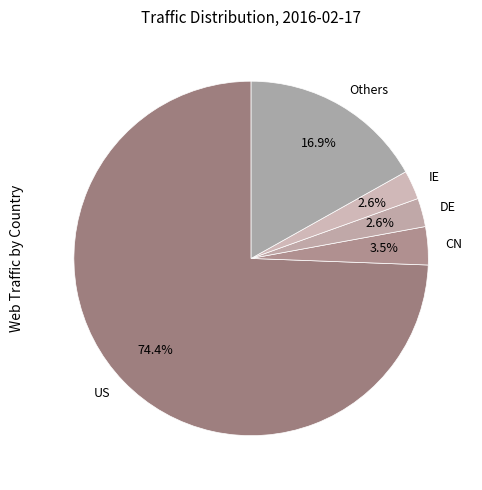

Between CN and DE, which is larger?

CN